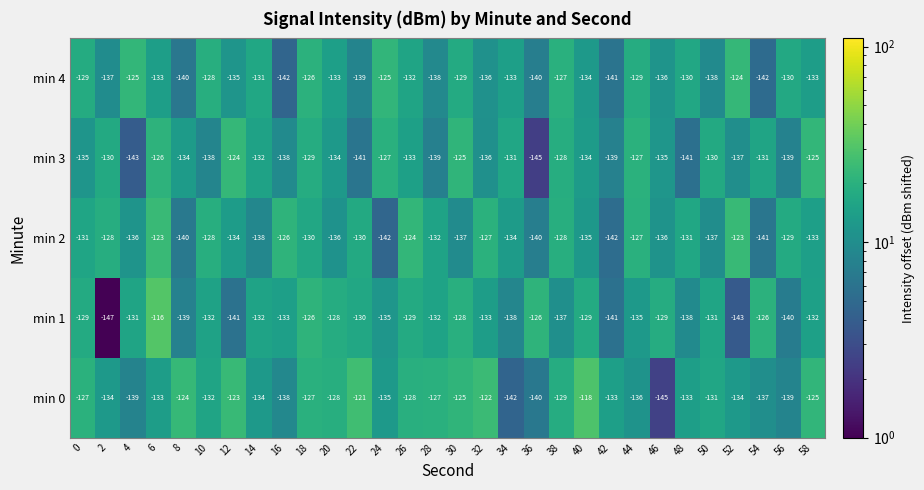

Which series has the widest spread of values?

min 1